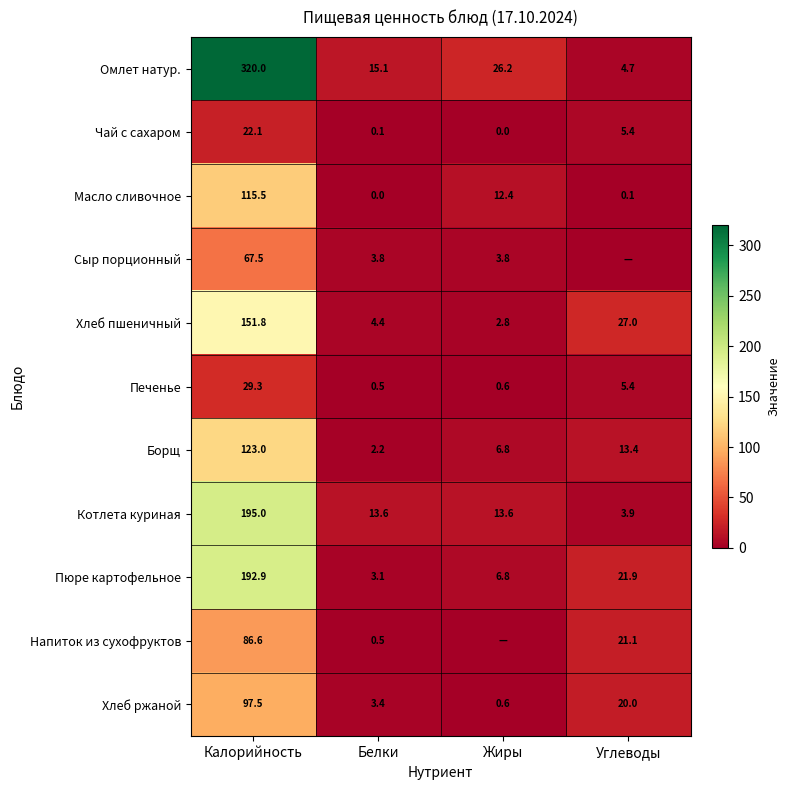

The Борщ series shows 1.6 at Жиры. True or false?

False